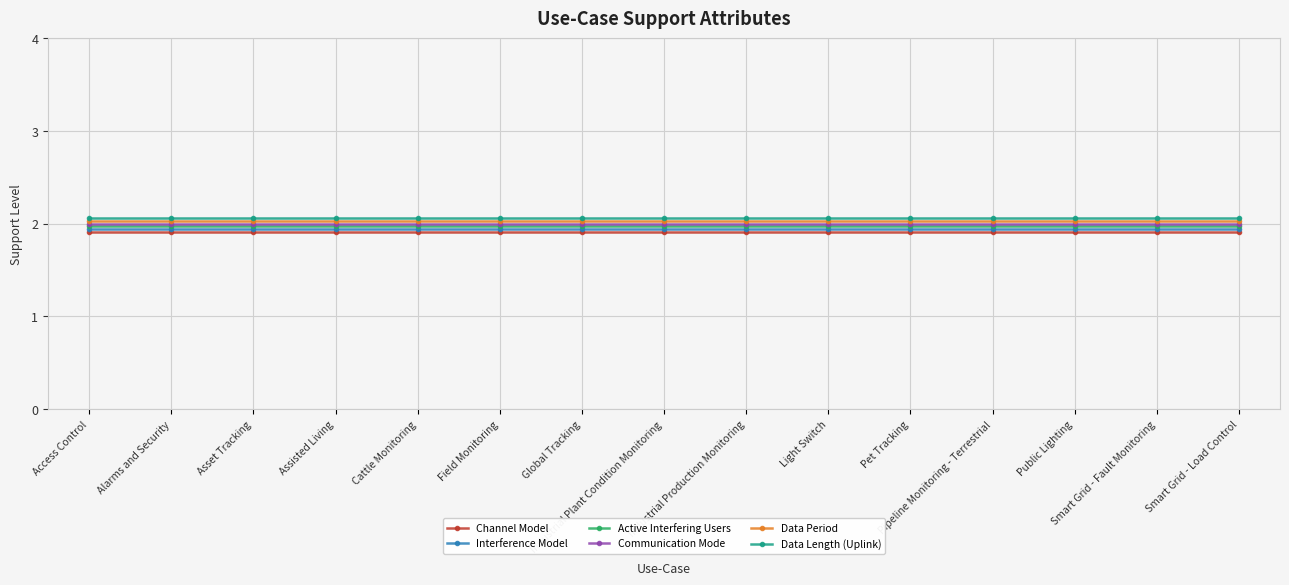

True or false: Data Length (Uplink) and Communication Mode cross at least once.

False